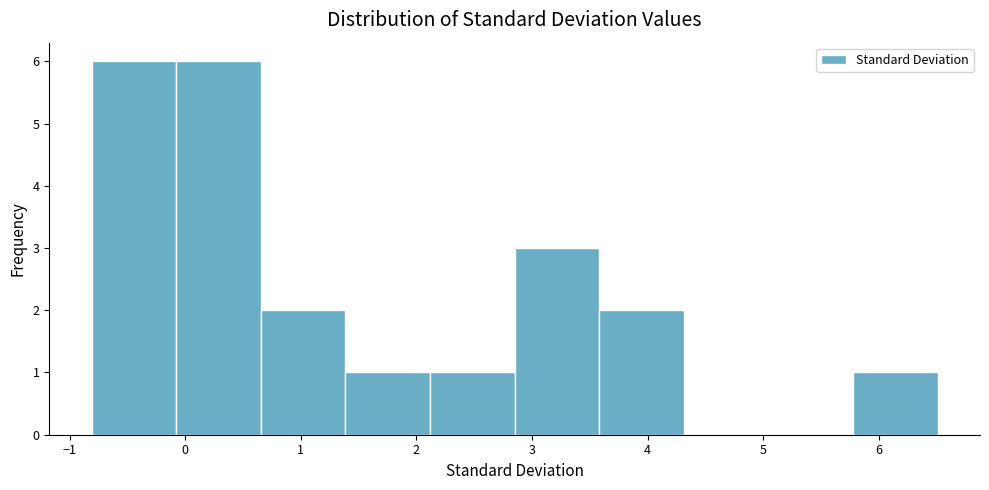

Reading left to right, transcribe this chart: for each bar, give the range it covers on the x-axis and its height. Neither the bar edges nor the heights are printed on the chart, so give them approximately, as read against the axes.

-0.8 to -0.1: 6
-0.1 to 0.7: 6
0.7 to 1.4: 2
1.4 to 2.1: 1
2.1 to 2.9: 1
2.9 to 3.6: 3
3.6 to 4.3: 2
4.3 to 5.0: 0
5.0 to 5.8: 0
5.8 to 6.5: 1